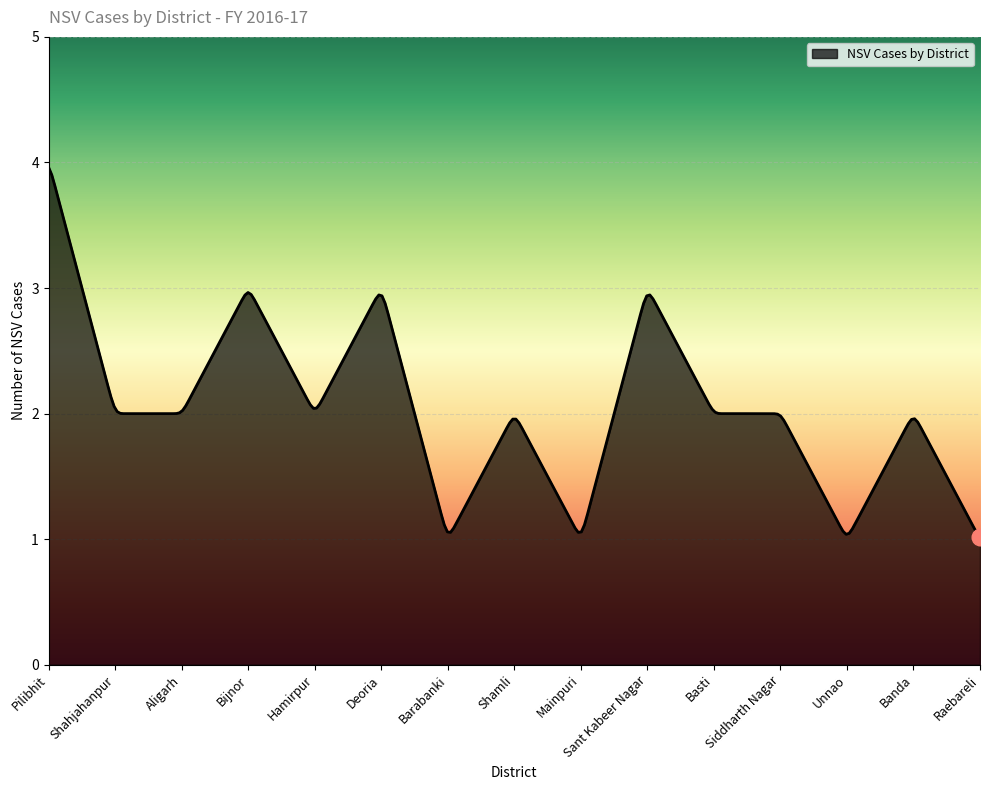

What is the greatest value displayed?

4.0